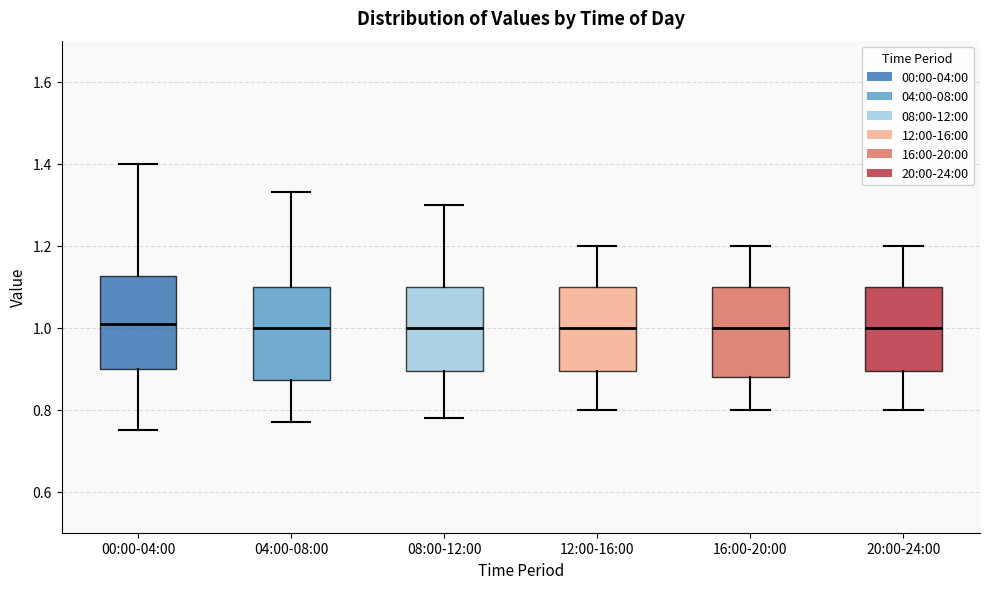

Reading left to right, read every box against the y-axis: the position of its median line, the range the box covers, and the ends of its whiskers. The values are not printed on the chart, so give them approximately, as read against the axis.

00:00-04:00: median 1.02, box 0.90 to 1.12, whiskers 0.76 to 1.40
04:00-08:00: median 1.00, box 0.88 to 1.10, whiskers 0.78 to 1.34
08:00-12:00: median 1.00, box 0.90 to 1.10, whiskers 0.78 to 1.30
12:00-16:00: median 1.00, box 0.90 to 1.10, whiskers 0.80 to 1.20
16:00-20:00: median 1.00, box 0.88 to 1.10, whiskers 0.80 to 1.20
20:00-24:00: median 1.00, box 0.90 to 1.10, whiskers 0.80 to 1.20